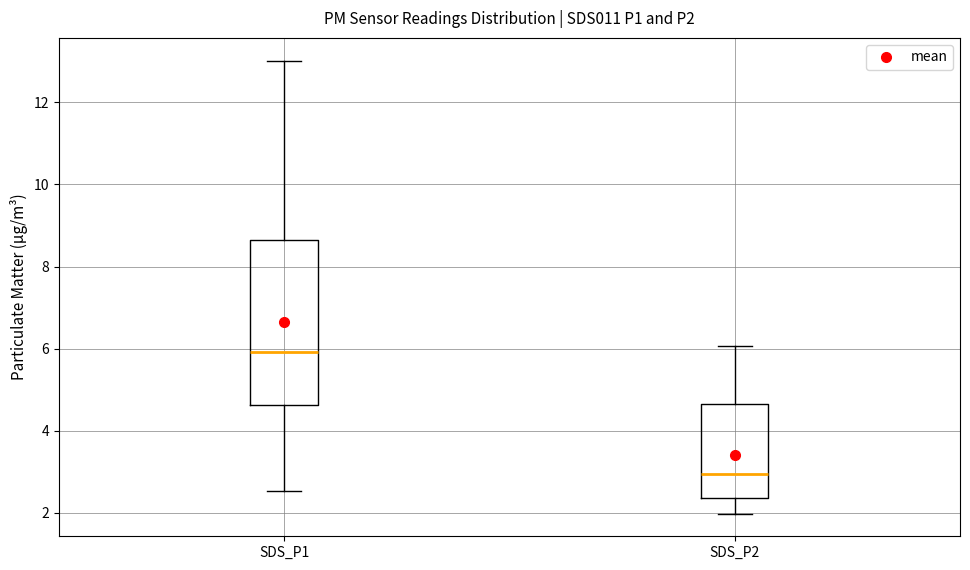

Which box is the tallest, from its lower edge to its upper edge?

SDS_P1